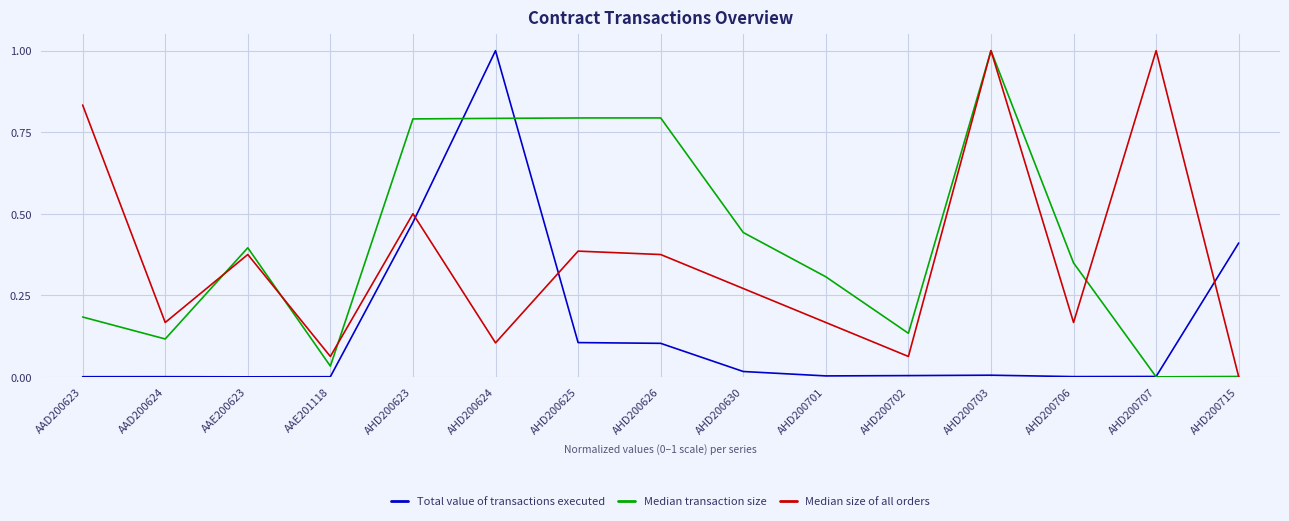

Between AHD200626 and AHD200707, which series saw the biggest shift?

Median transaction size